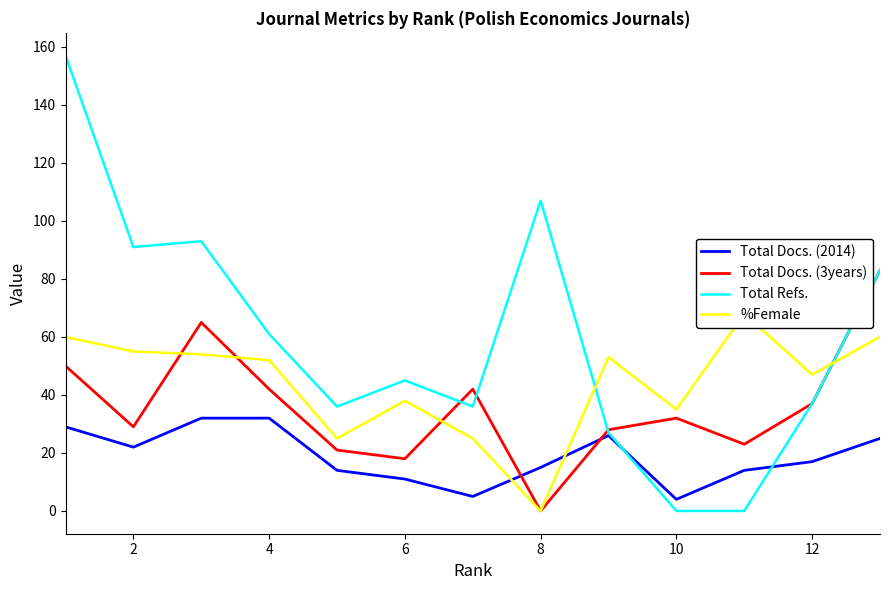

Where is the first local minimum for Total Refs.?

2